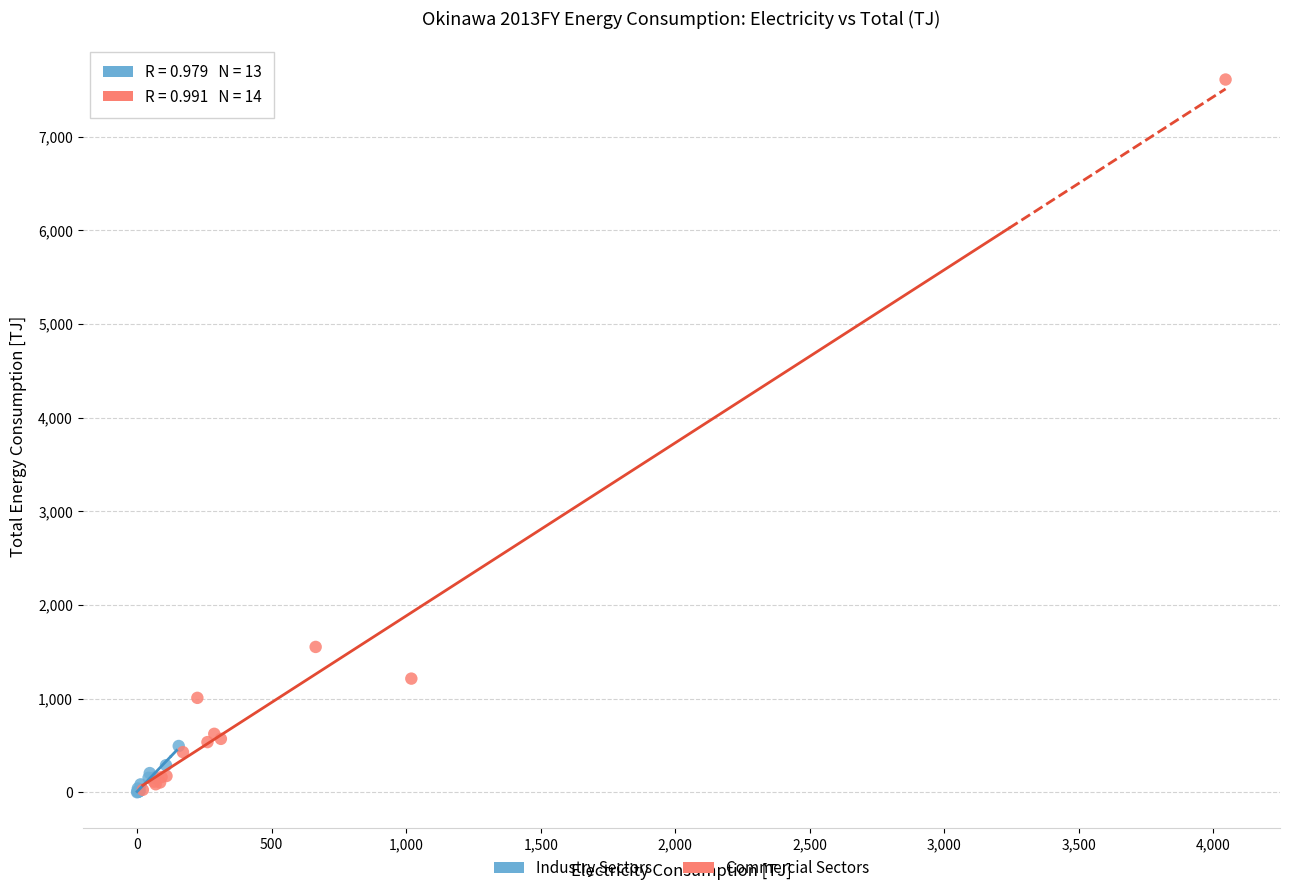

Which series has the largest Y range (max minus min)?

Commercial Sectors